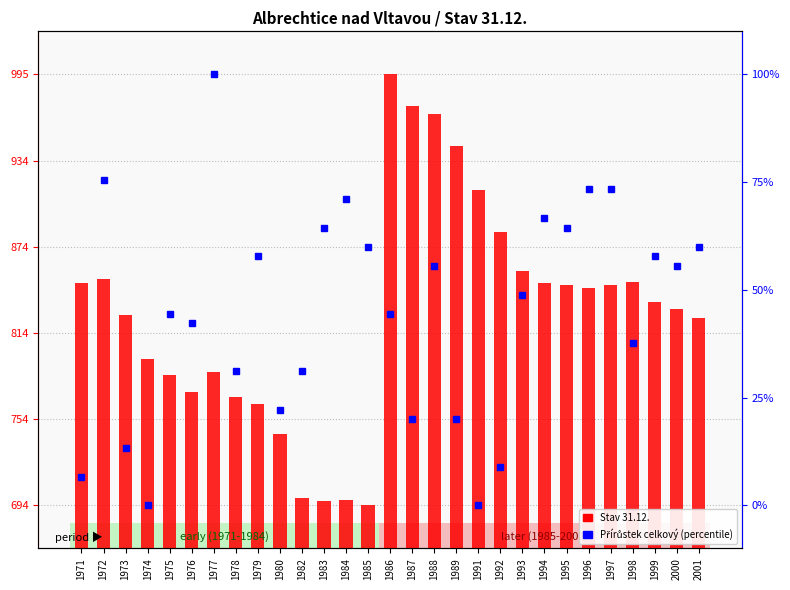

List the series in order of their peak value, highest first.

Stav 31.12., Přírůstek celkový (percentile)